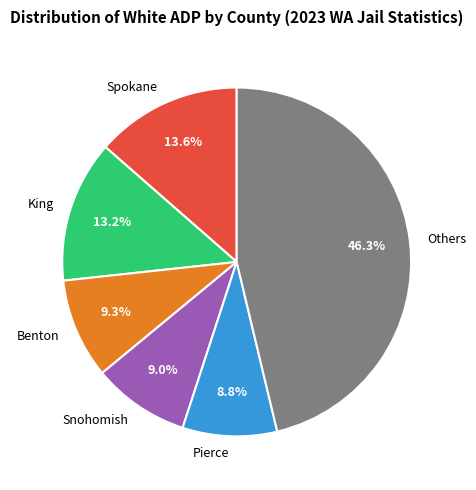

Does any single category account for the majority?

No